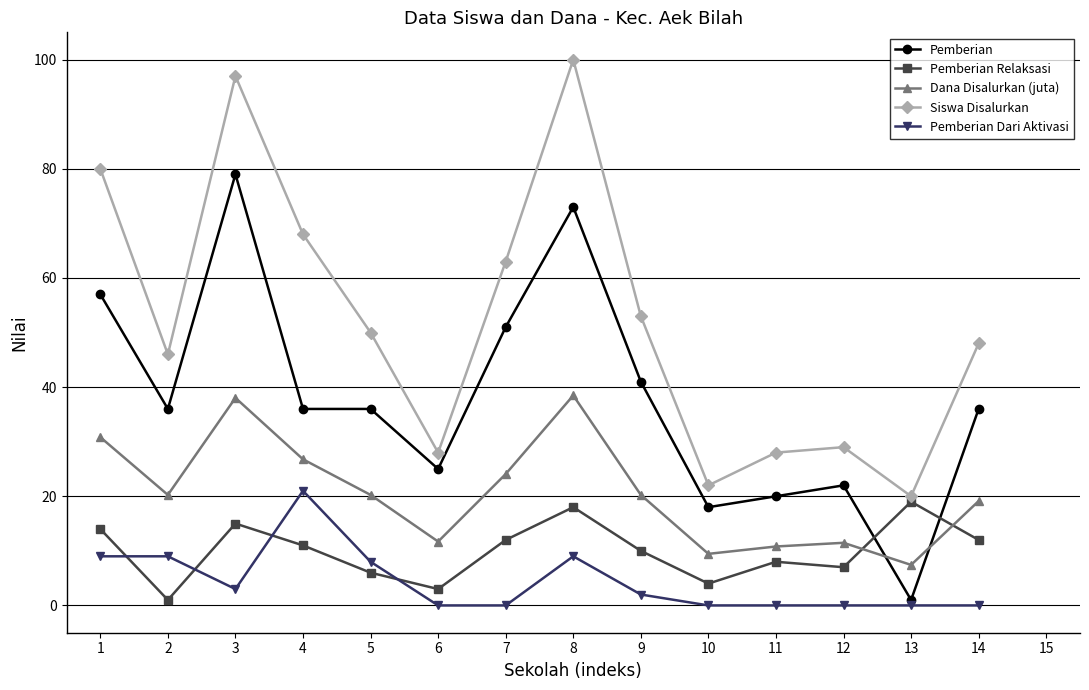

What is the average value of the Pemberian Relaksasi series?

10.0